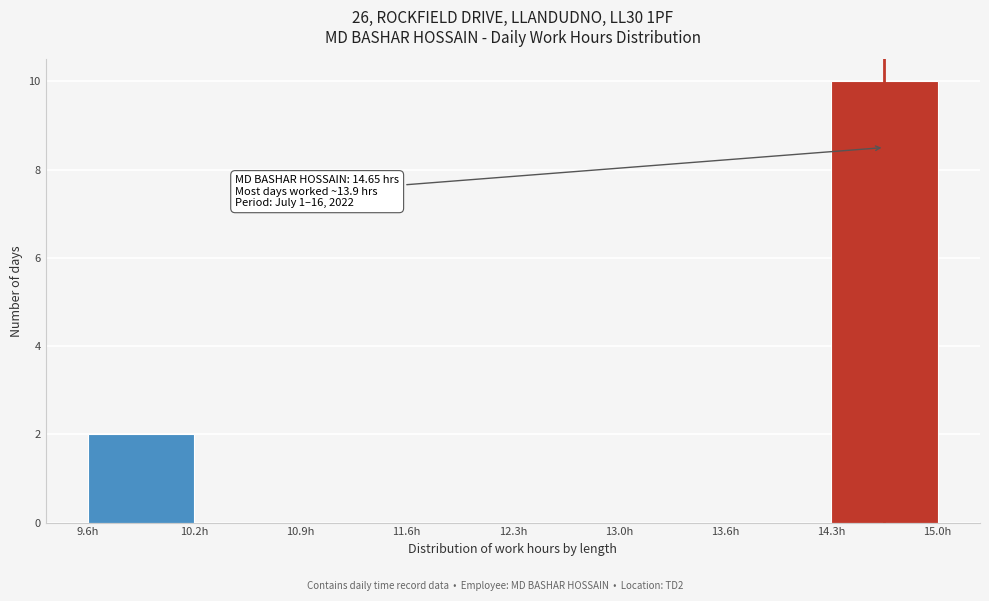

Which range on the x-axis has the tallest bar?

14.3 to 15.0